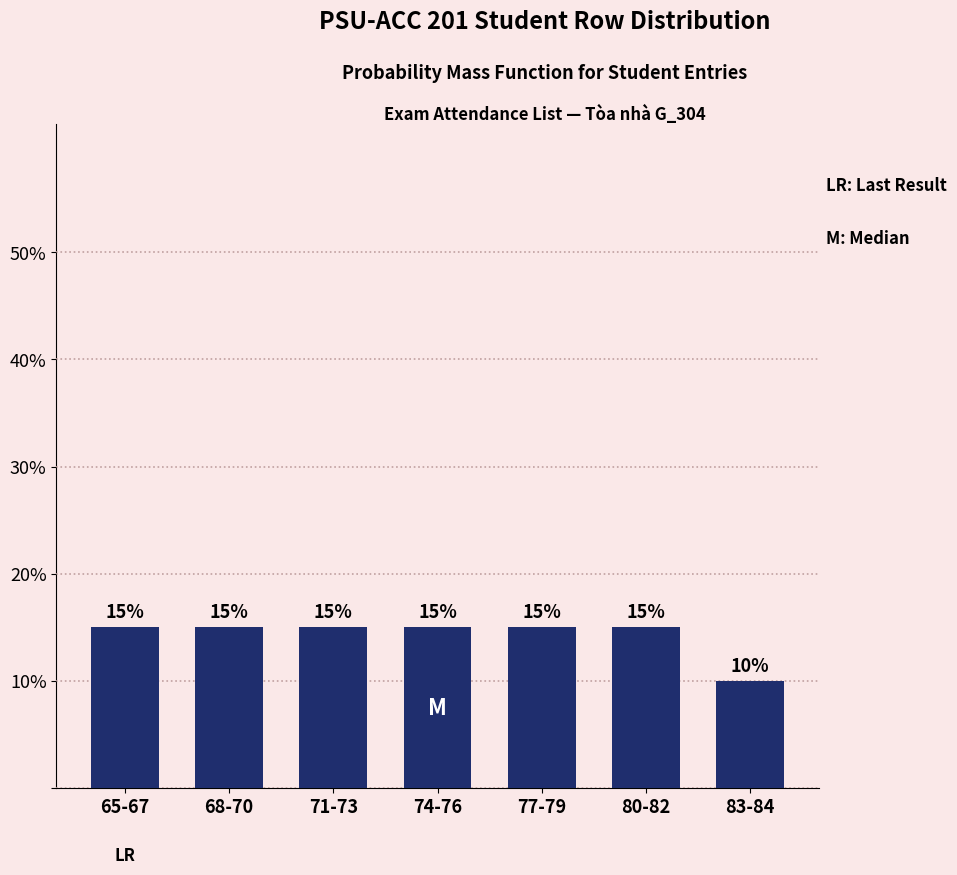

Reading right to left, extract all data points from this chart.

83-84=10	80-82=15	77-79=15	74-76=15	71-73=15	68-70=15	65-67=15